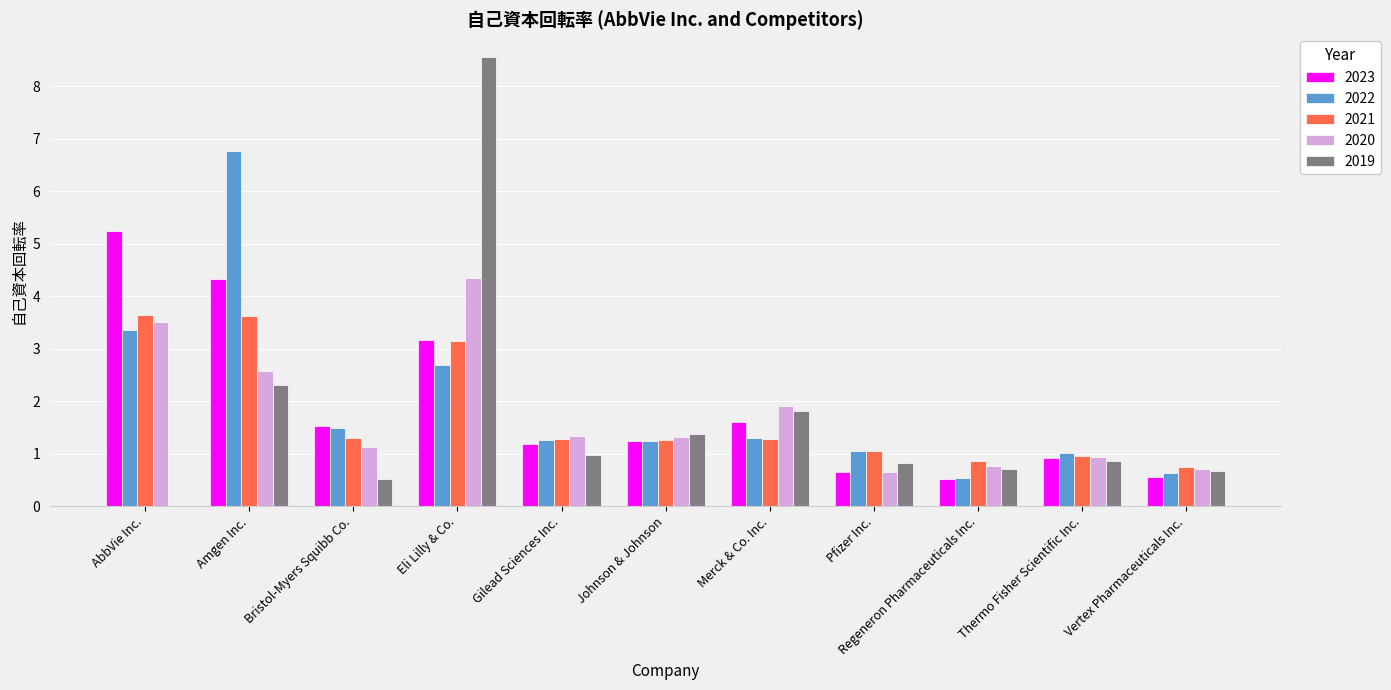

What are all the series names shown in the legend?

2023, 2022, 2021, 2020, 2019